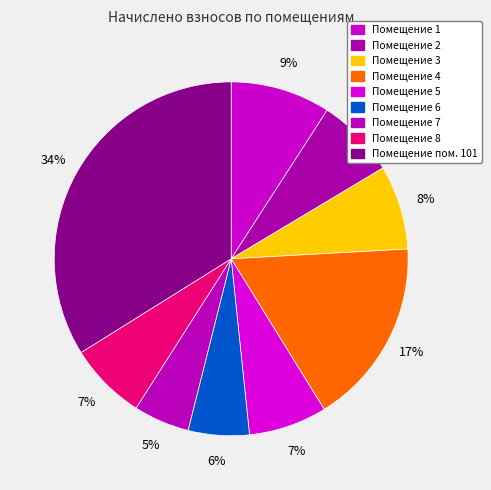

Which category has the smallest portion of the pie?

7